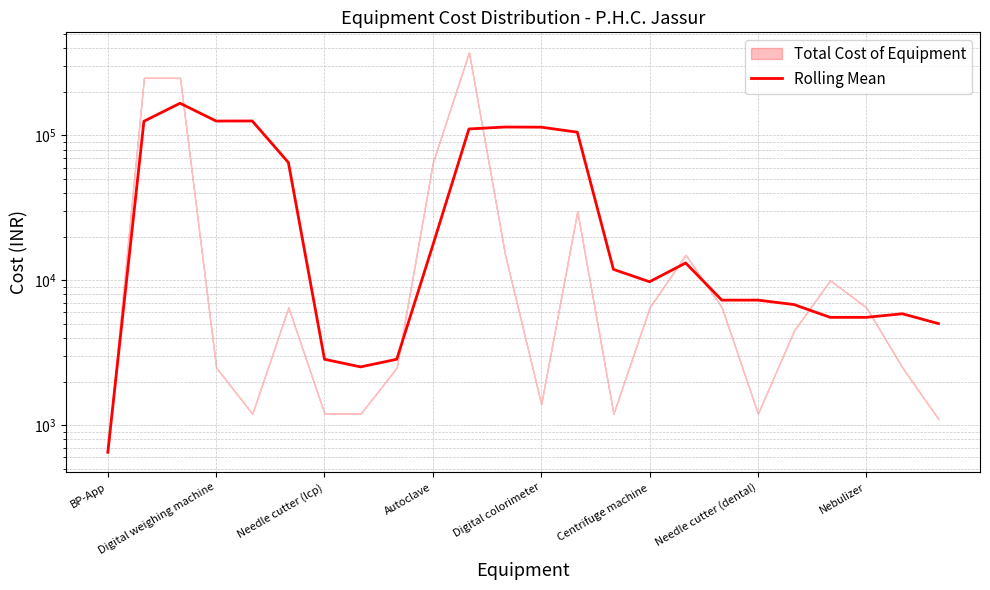

What is the sum of all values?

1158320.8